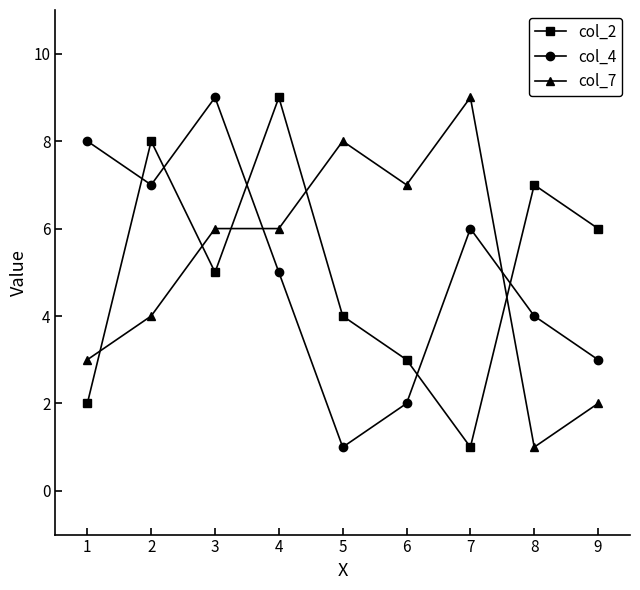

How many data points in col_4 are less than 5?

4